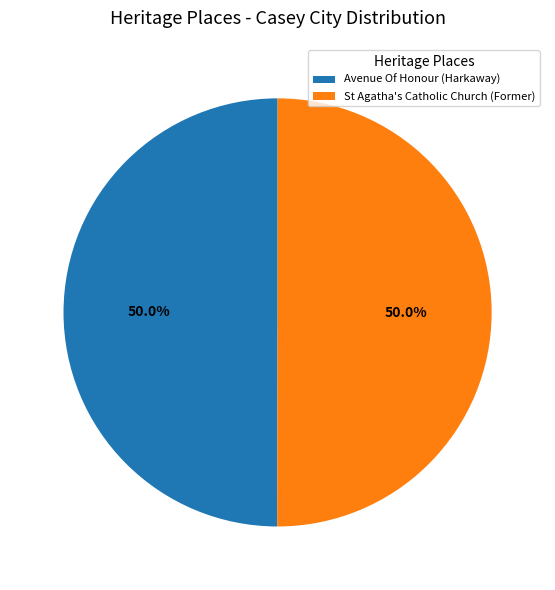

What percentage is the Avenue Of Honour (Harkaway) slice, to the nearest percent?

50%